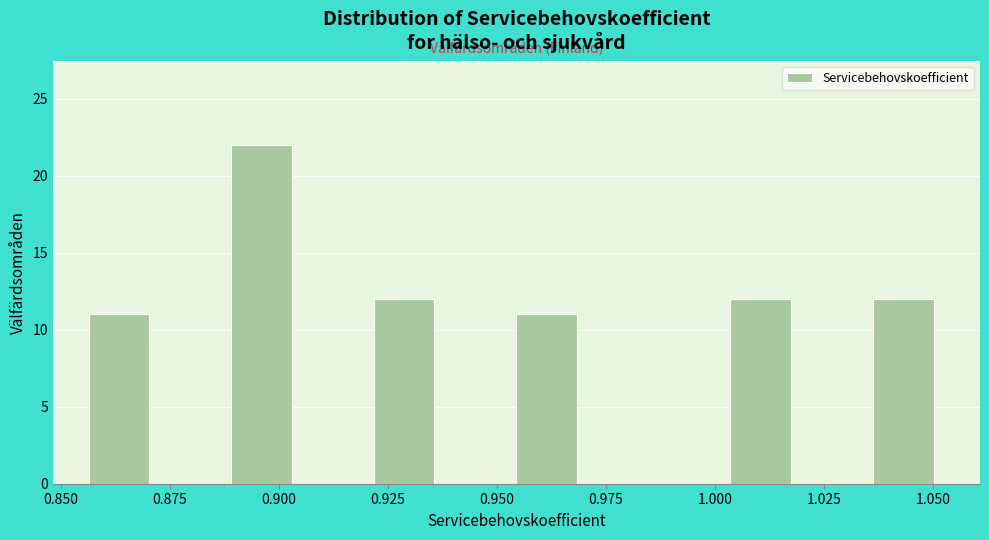

Around what value on the x-axis is the tallest bar? Give the approximate position of its centre, as read against the axis.

0.895